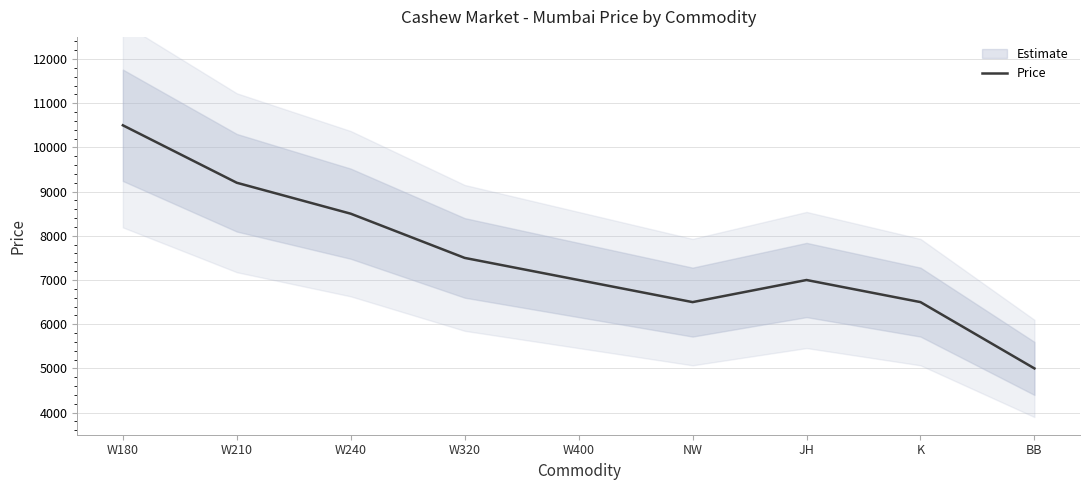

How many distinct data groups are displayed?

1